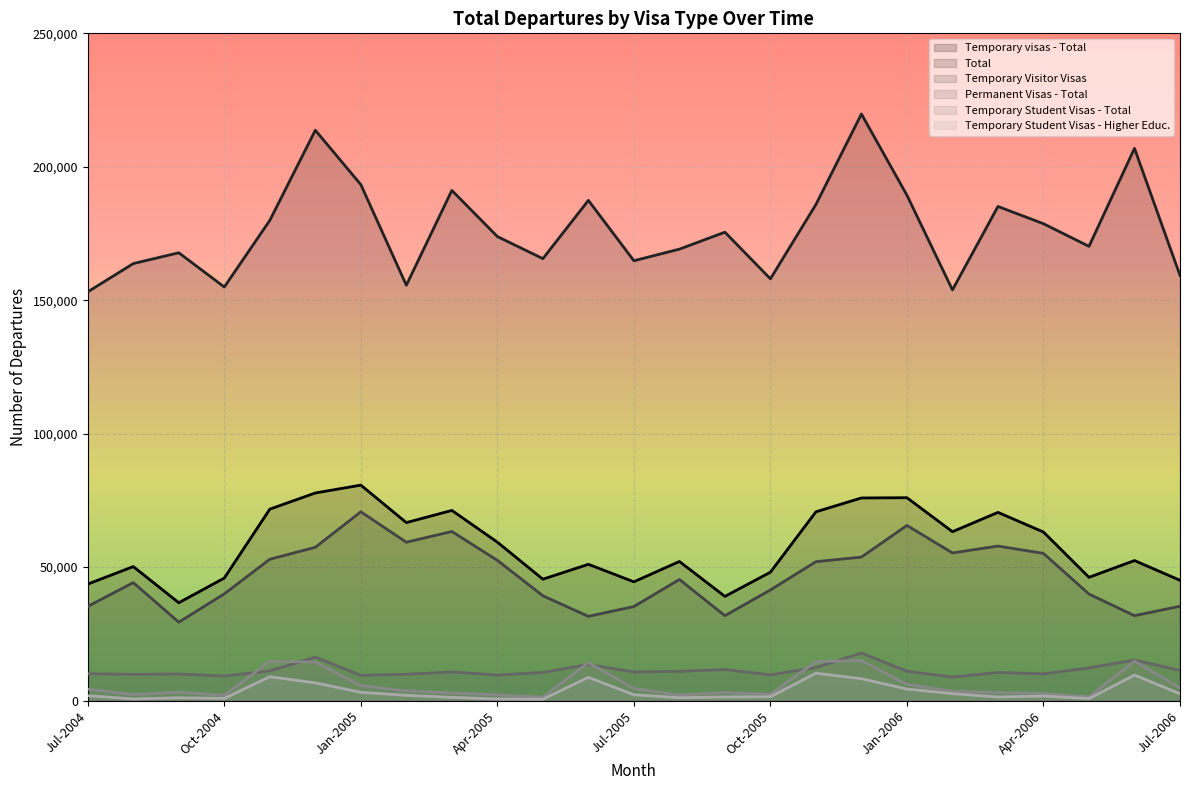

What position from the right is Aug-2005?

12